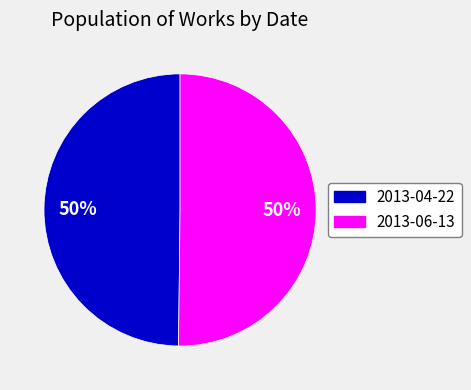

How many slices are in this pie chart?

2